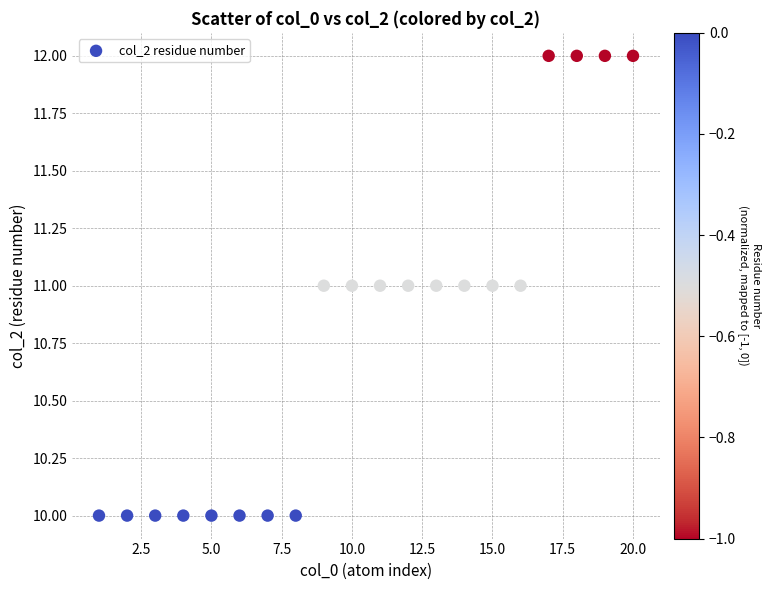

List the coordinates of all points as (Y, X) pairs, reading left to right.

(10, 1)  (10, 2)  (10, 3)  (10, 4)  (10, 5)  (10, 6)  (10, 7)  (10, 8)  (11, 9)  (11, 10)  (11, 11)  (11, 12)  (11, 13)  (11, 14)  (11, 15)  (11, 16)  (12, 17)  (12, 18)  (12, 19)  (12, 20)